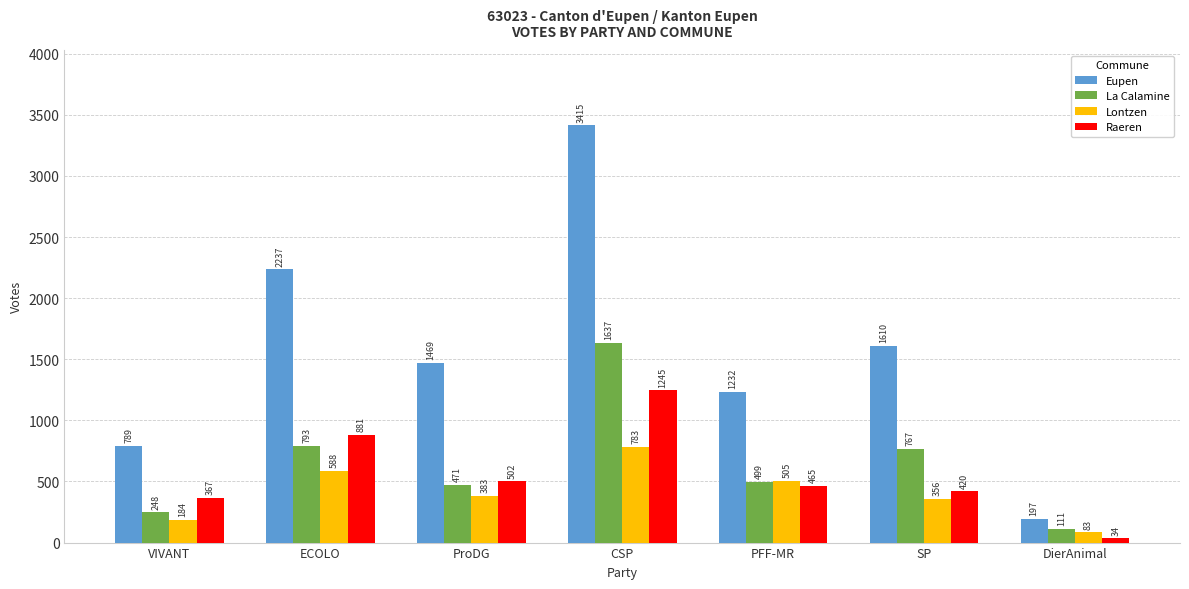

Reading left to right, transcribe all the data shown in this chart.

Eupen: VIVANT=789	ECOLO=2237	ProDG=1469	CSP=3415	PFF-MR=1232	SP=1610	DierAnimal=197
La Calamine: VIVANT=248	ECOLO=793	ProDG=471	CSP=1637	PFF-MR=499	SP=767	DierAnimal=111
Lontzen: VIVANT=184	ECOLO=588	ProDG=383	CSP=783	PFF-MR=505	SP=356	DierAnimal=83
Raeren: VIVANT=367	ECOLO=881	ProDG=502	CSP=1245	PFF-MR=465	SP=420	DierAnimal=34